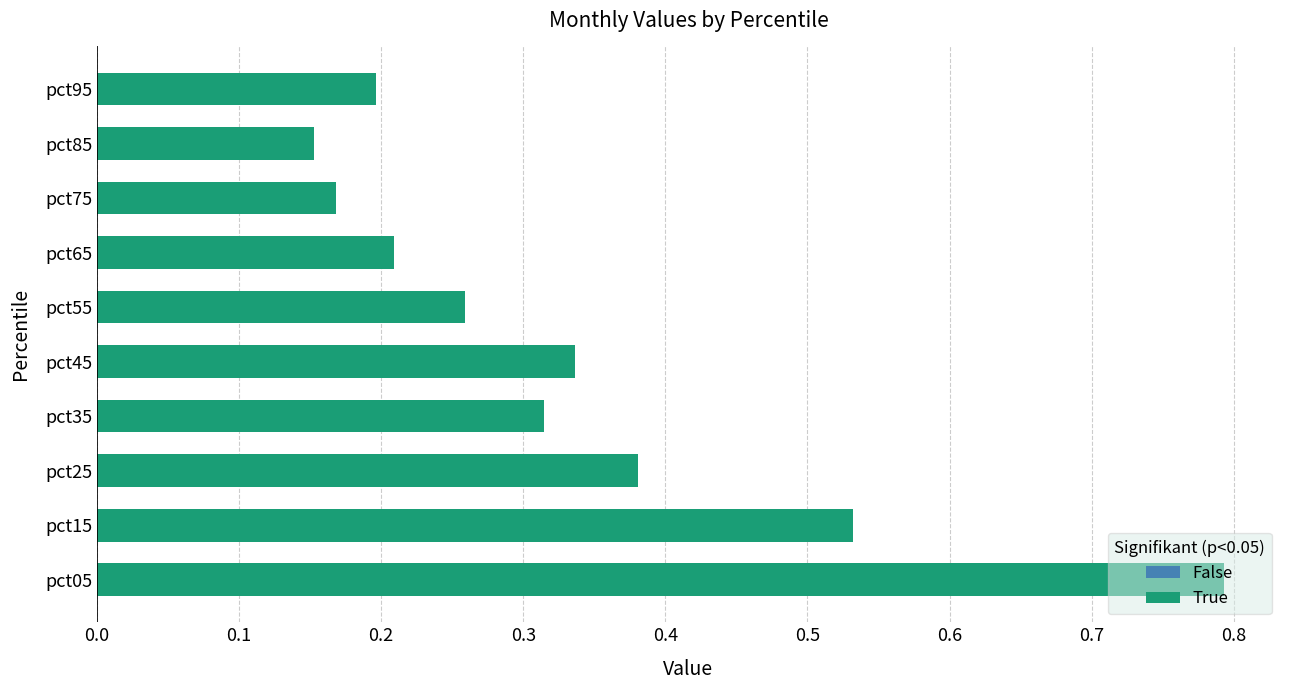

The value at pct05 is 1.3. True or false?

False